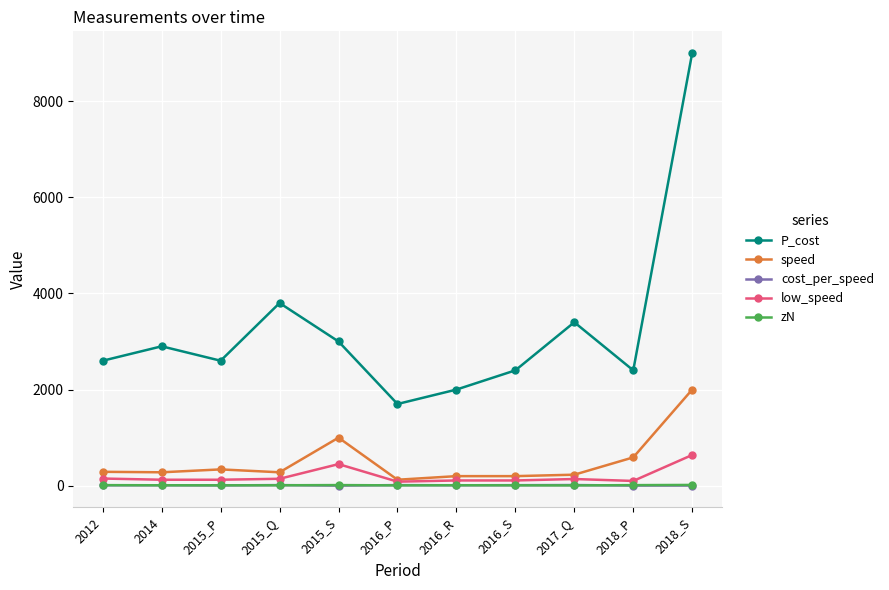

True or false: P_cost and zN cross at least once.

False